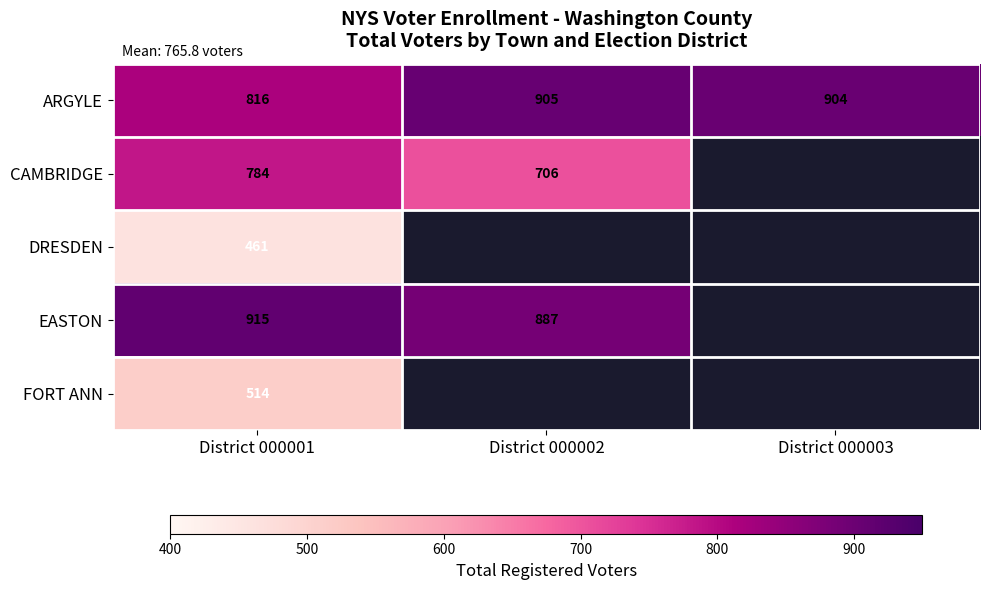

Which category has the lowest value in the ARGYLE series?

District 000001